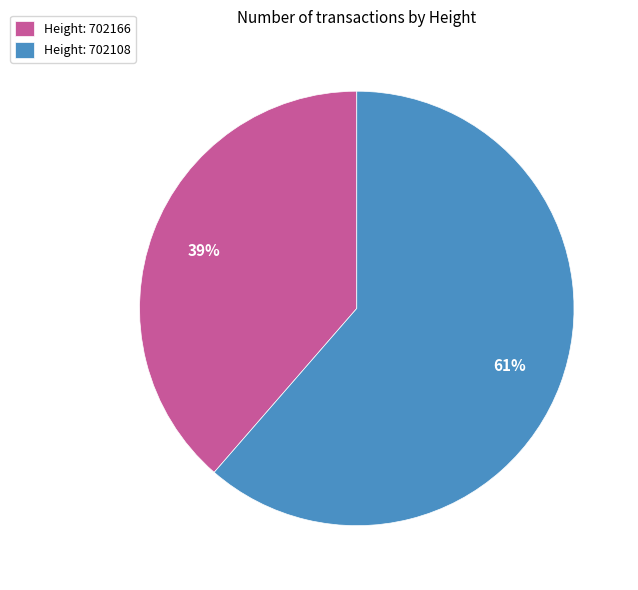

Between Height: 702108 and Height: 702166, which is larger?

Height: 702108